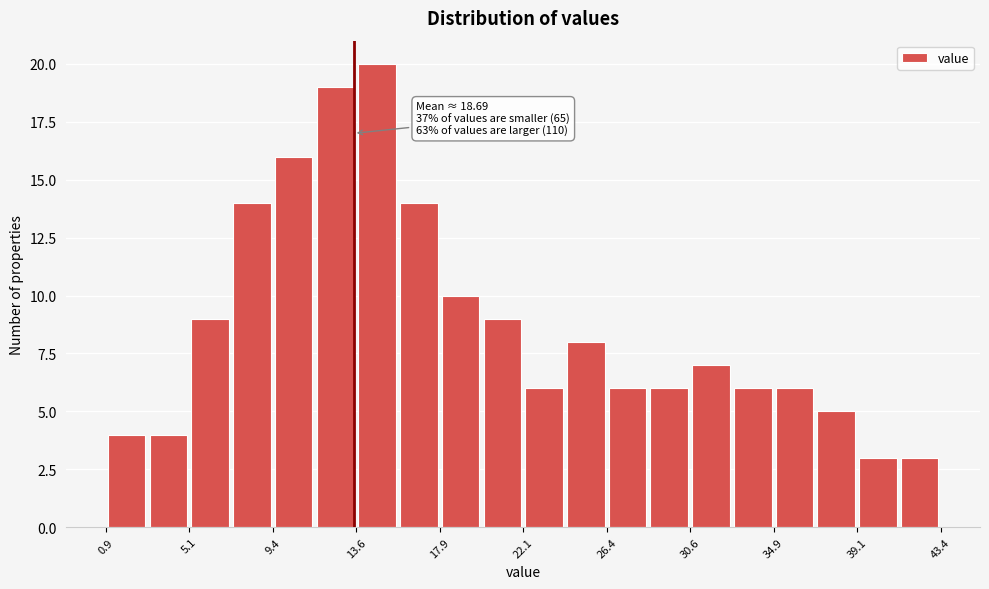

Over which range of the x-axis is the bar tallest?

13.5 to 16.0